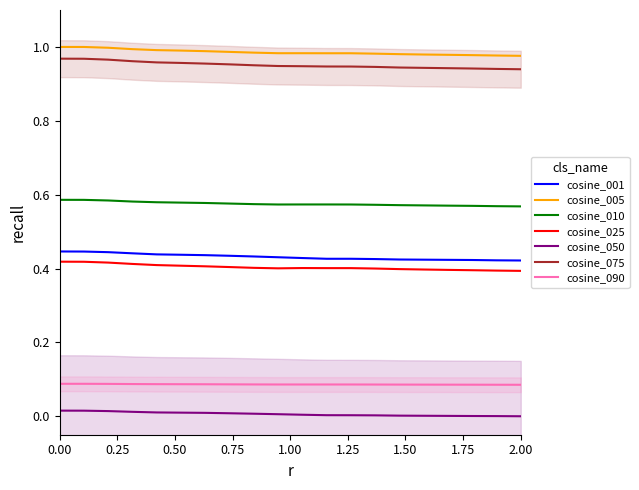

What is the maximum value shown in the chart?

1.0